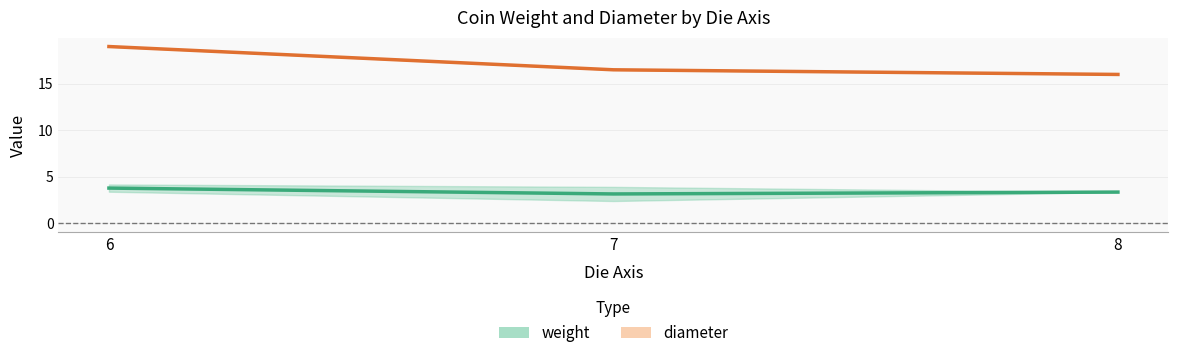

List the labels in order of weight value, largest first.

6, 8, 7